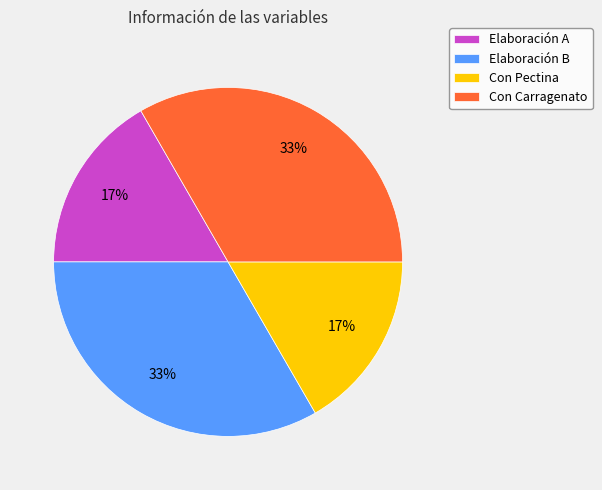

To the nearest percent, what is the average slice percentage?

25%